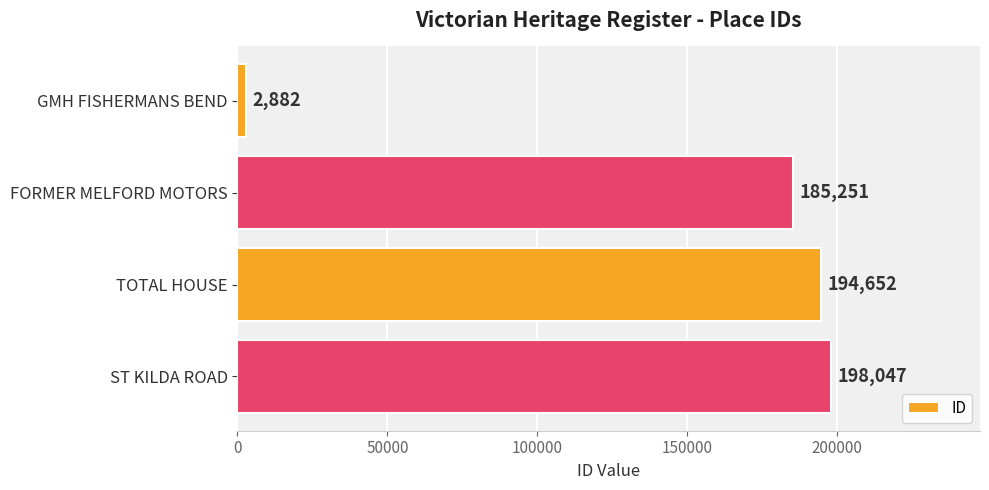

Which has a higher value, FORMER MELFORD MOTORS or GMH FISHERMANS BEND?

FORMER MELFORD MOTORS